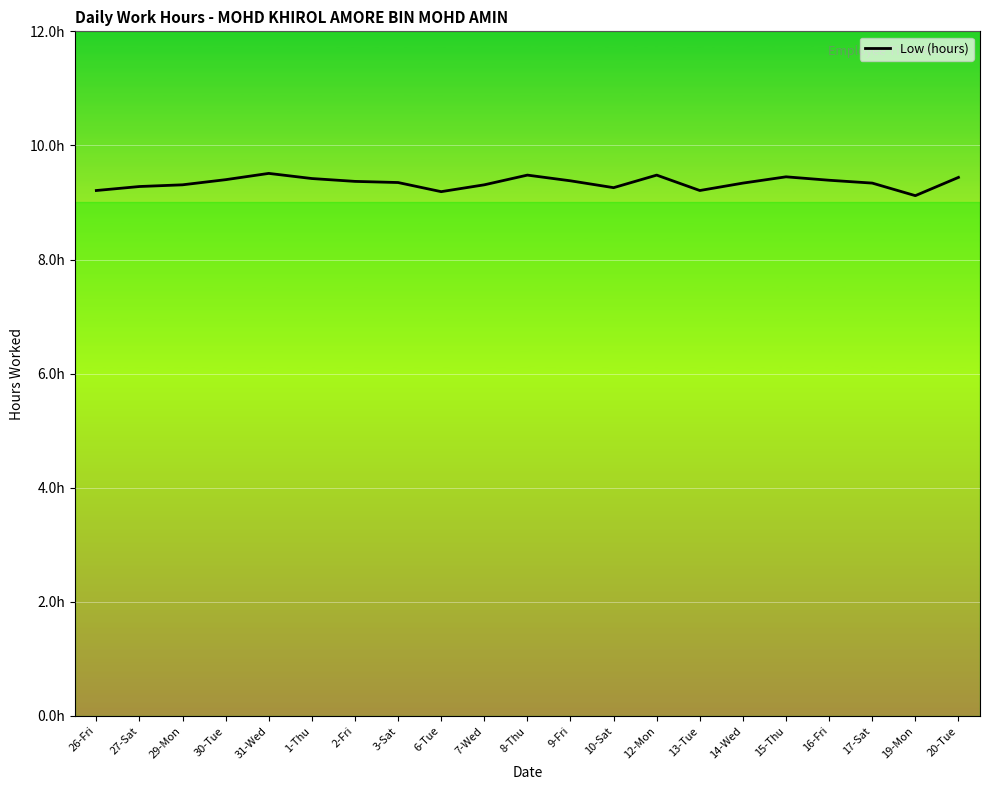

Does the chart display data point markers on the line(s)?

No